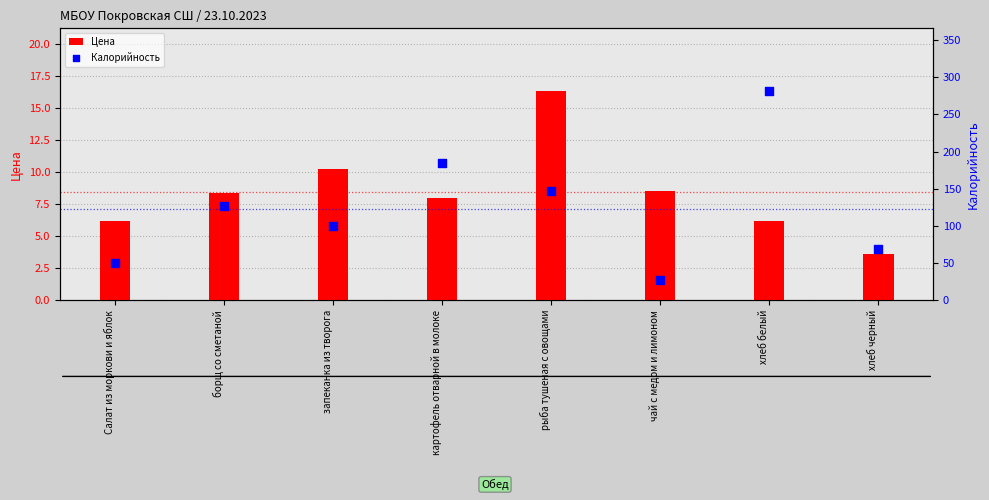

At how many categories does at least one series exceed 46?

7